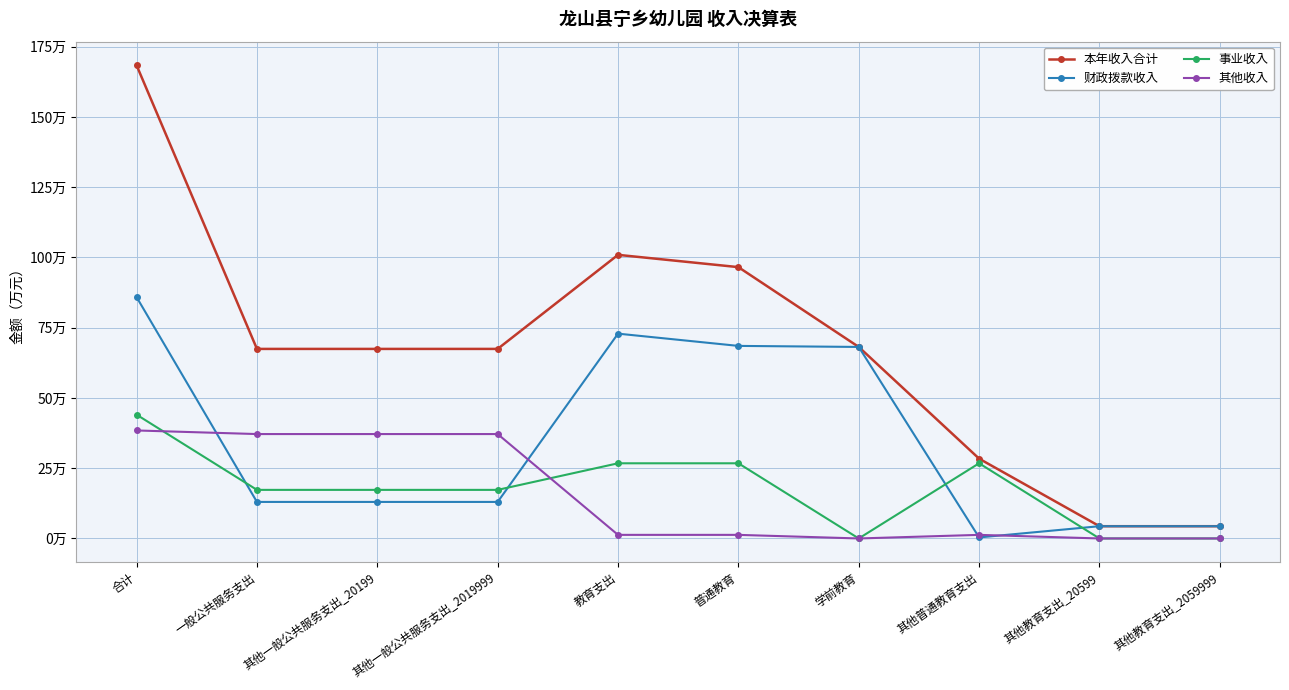

Which series has the largest total across all categories?

本年收入合计